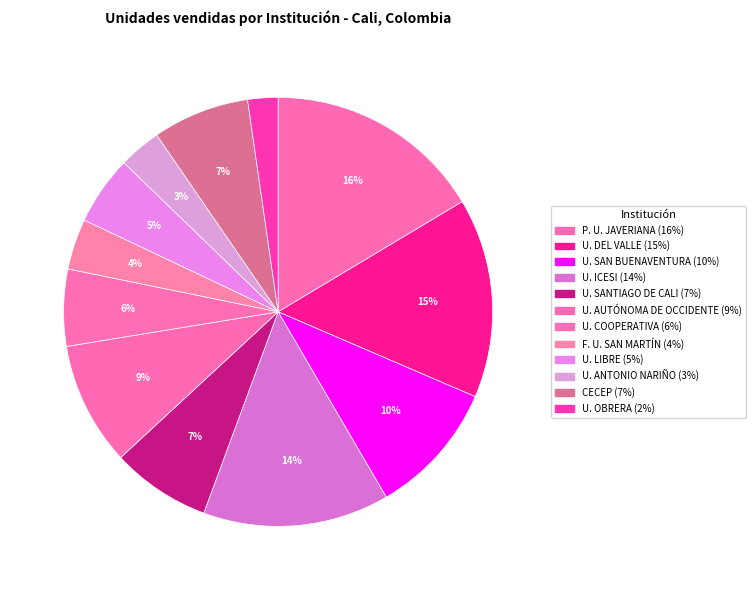

How many slices are in this pie chart?

12